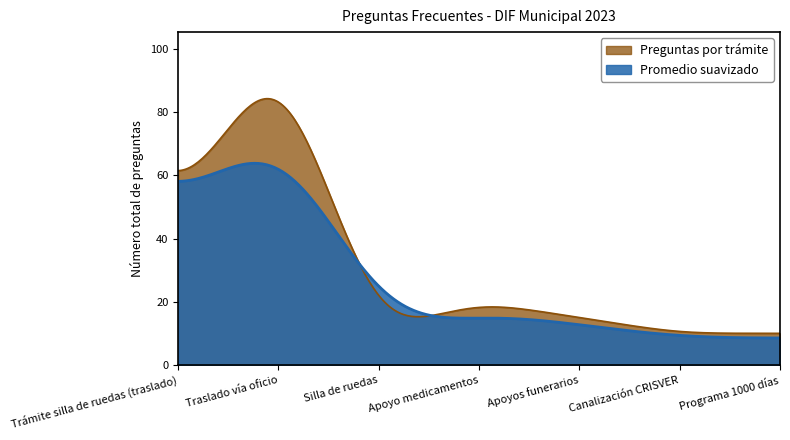

What is the maximum value shown in the chart?

84.3